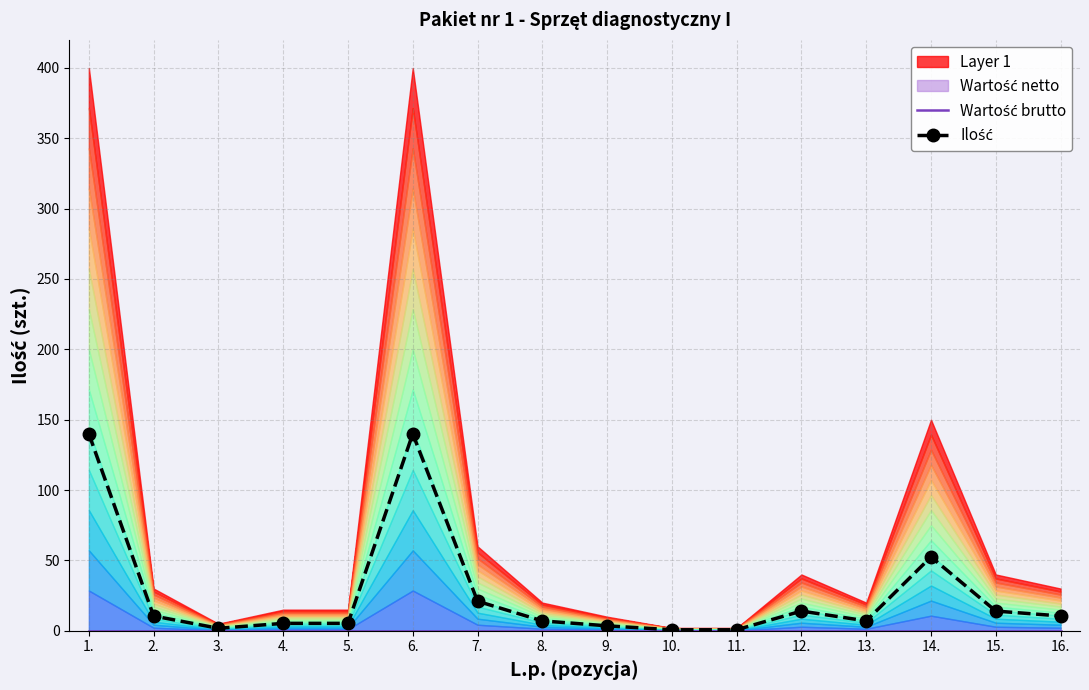

What is the average value of the Ilość series?

27.1